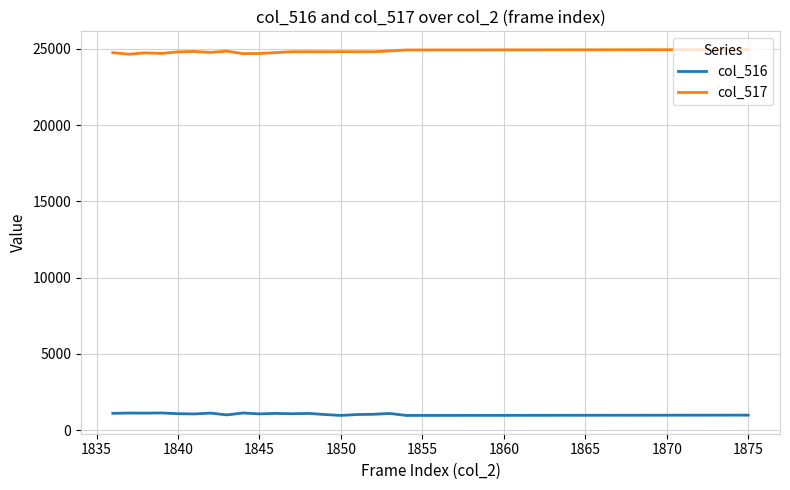

Which series has the largest total across all categories?

col_517